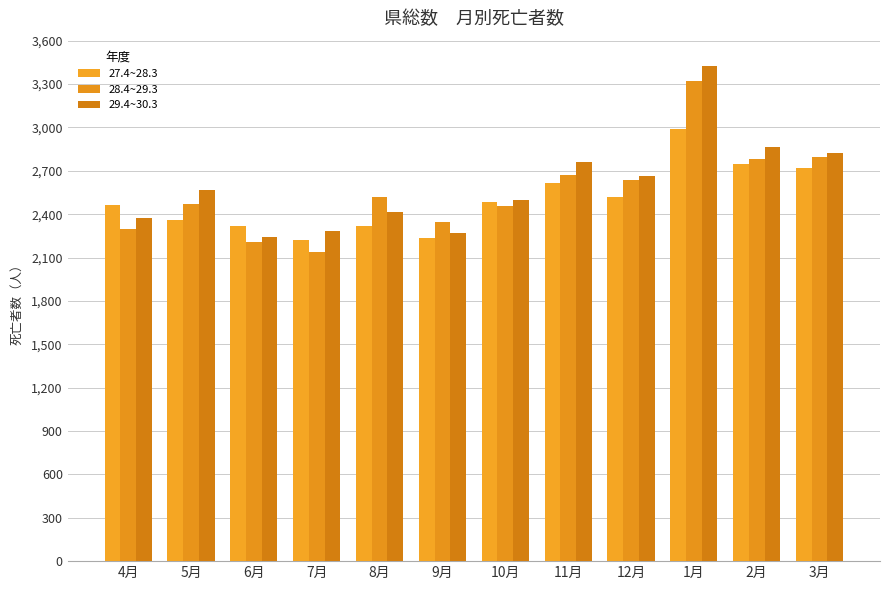

Which has a higher value, 10月 or 11月?

11月